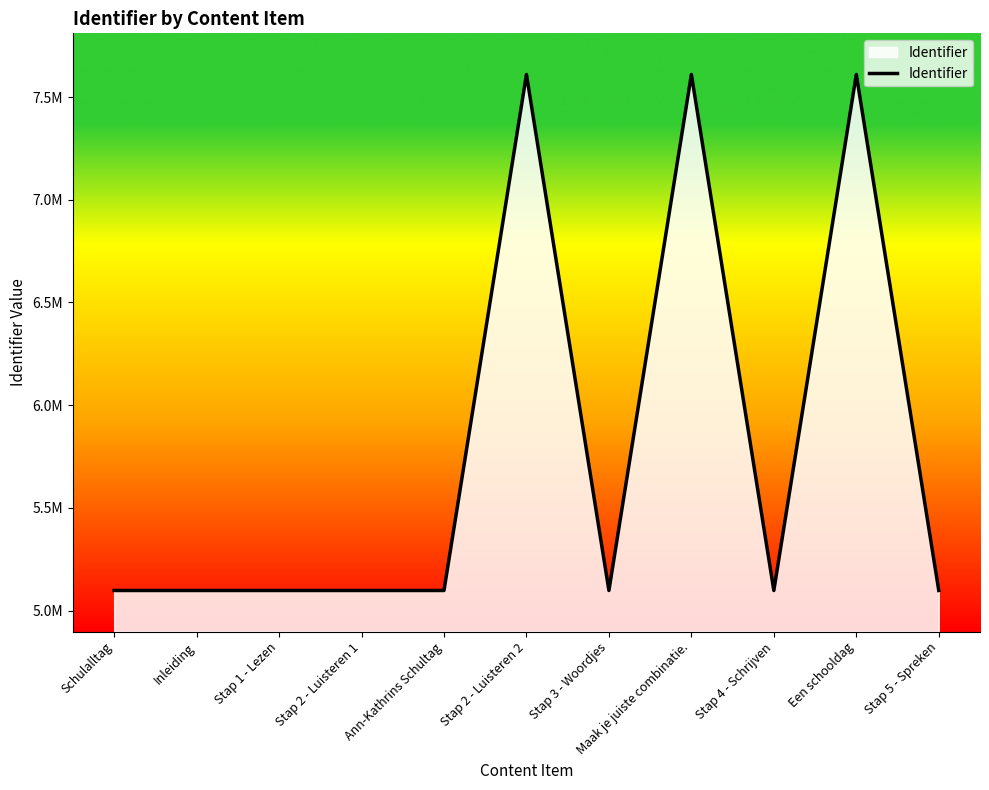

Between Stap 2 - Luisteren 2 and Ann-Kathrins Schultag, which is larger?

Stap 2 - Luisteren 2